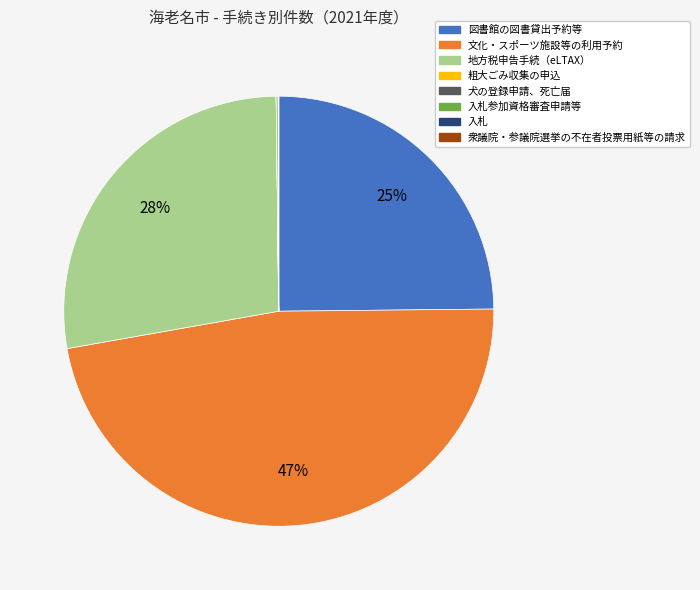

Is there a majority slice in this chart?

No